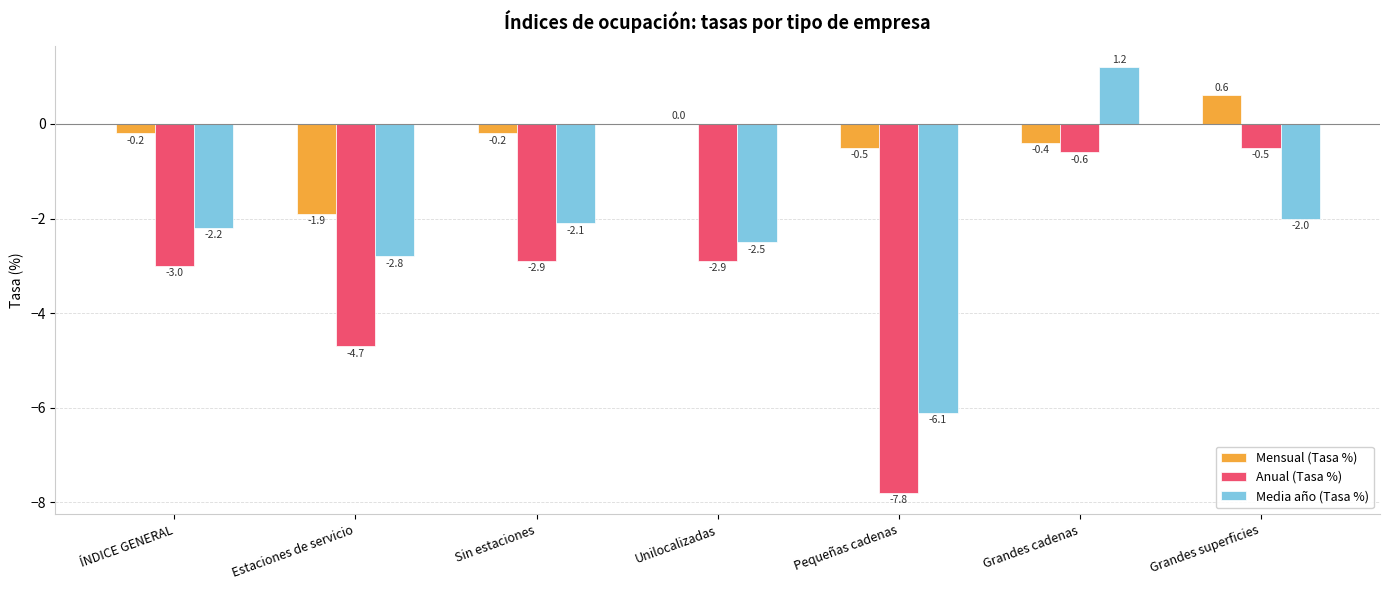

Where is Media año (Tasa %) nearest to the value -2?

Grandes superficies